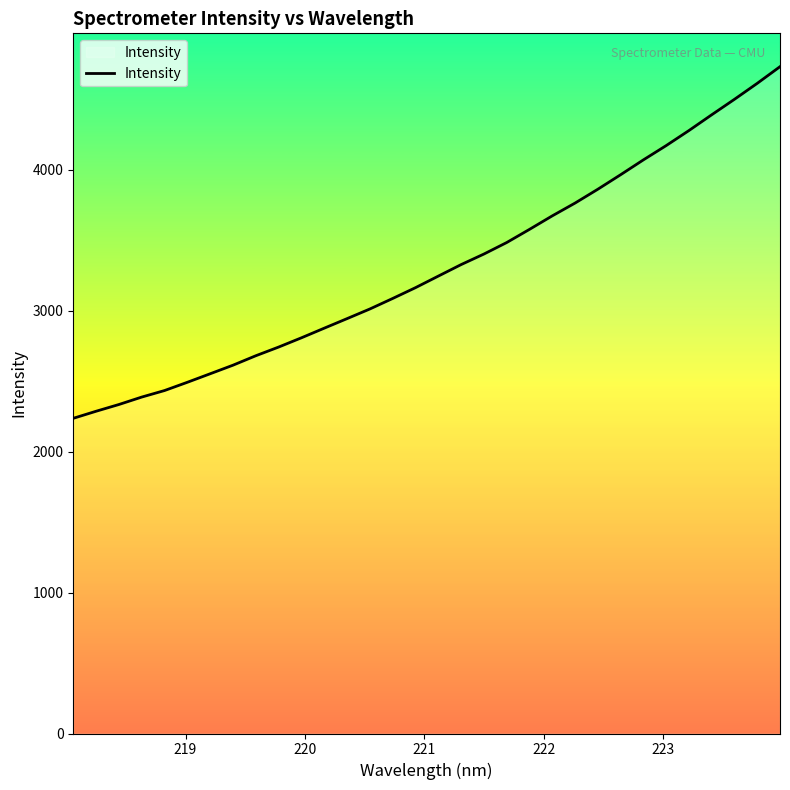

What is the greatest value displayed?

4731.7